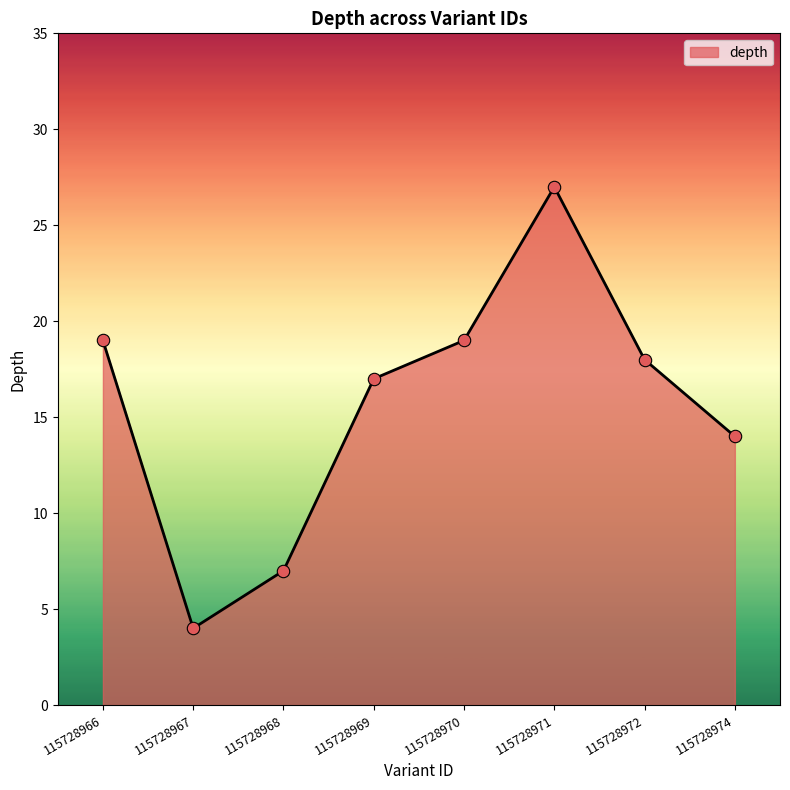

Which has a higher value, 115728974 or 115728969?

115728969